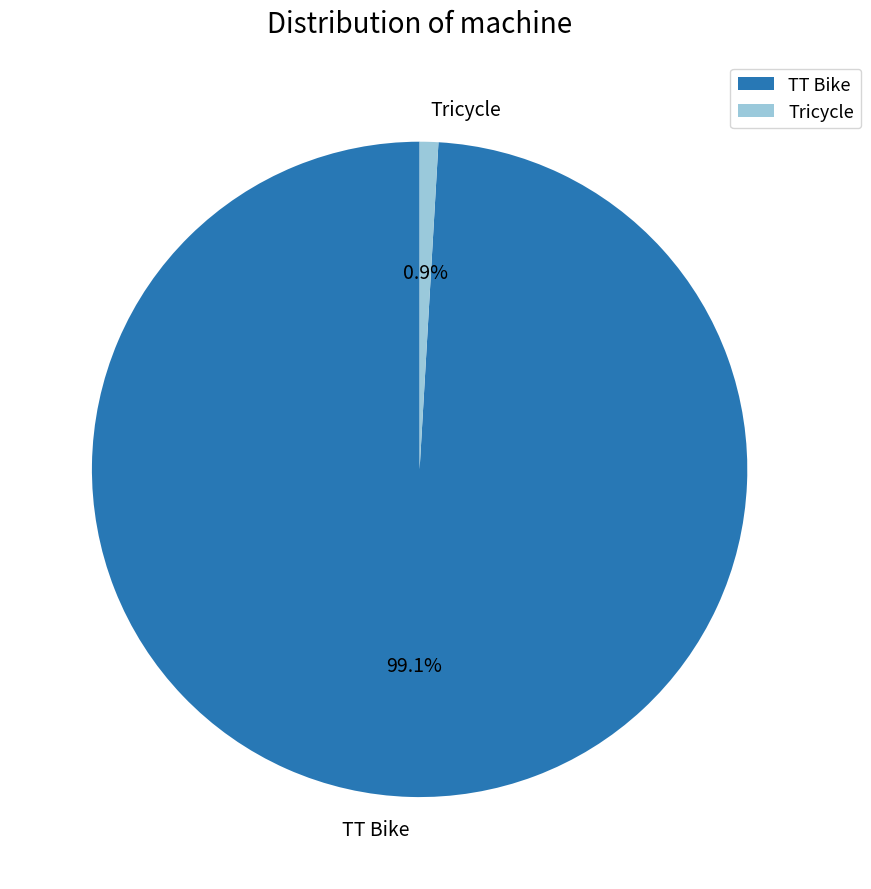

What percentage is NOT represented by TT Bike?

0.9%